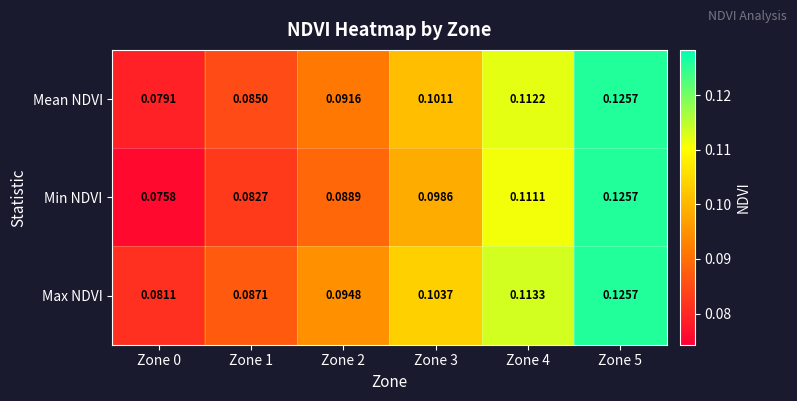

Which series changed the most between Zone 4 and Zone 5?

Min NDVI